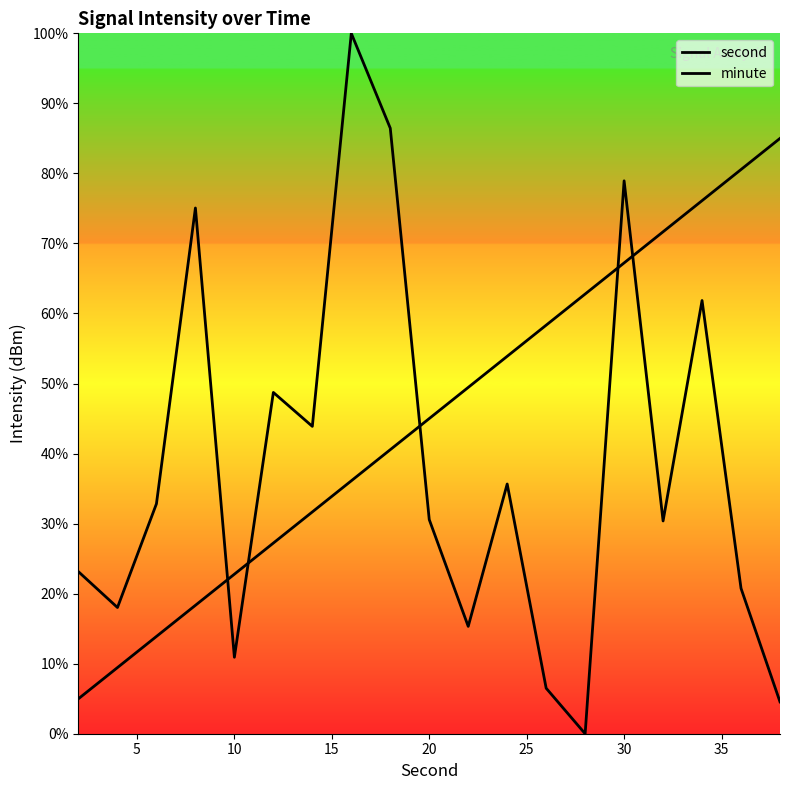

What is the difference between the maximum and minimum values in the minute series?

80.0